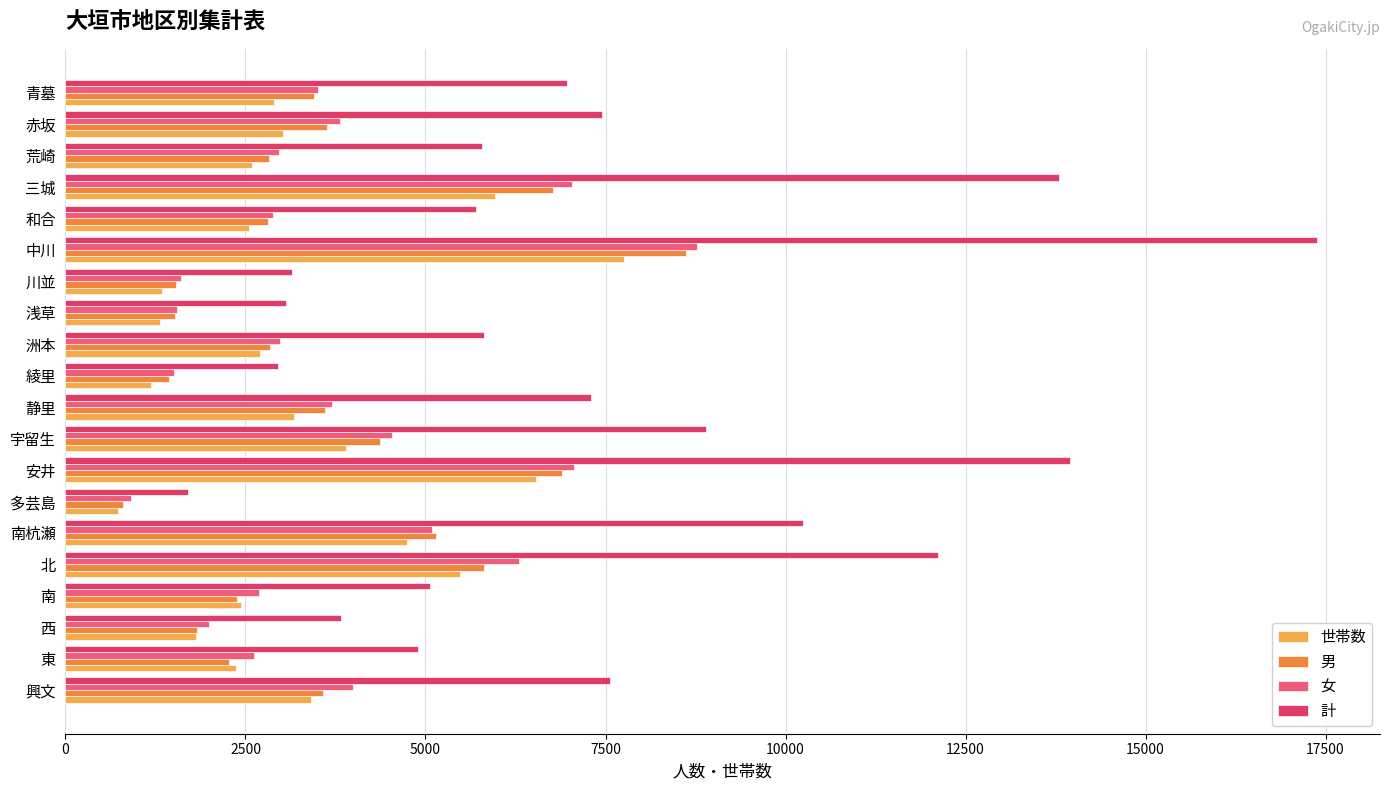

What are all the series names shown in the legend?

世帯数, 男, 女, 計